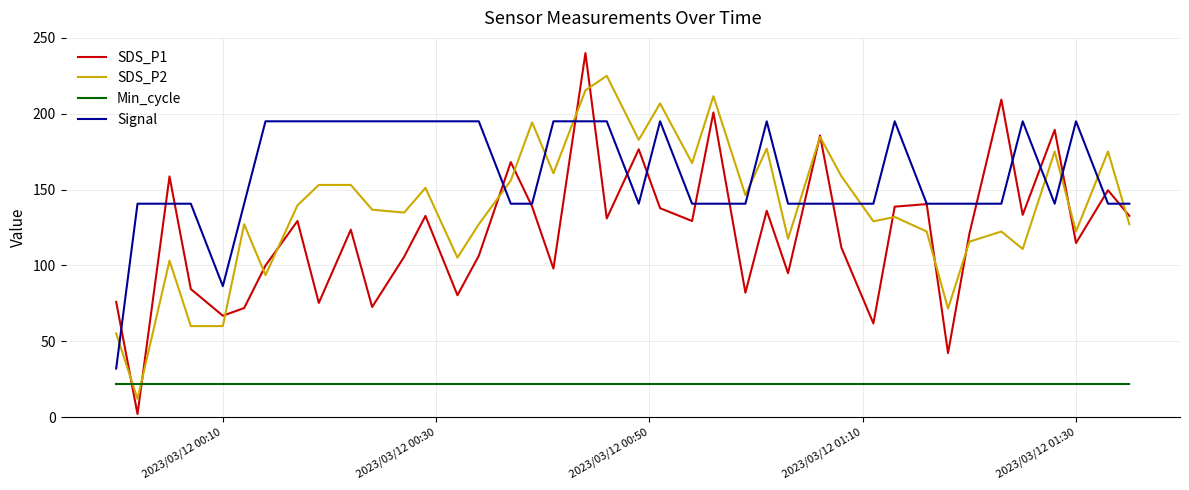

After their last crossing, which series has the higher values: SDS_P2 or Signal?

Signal